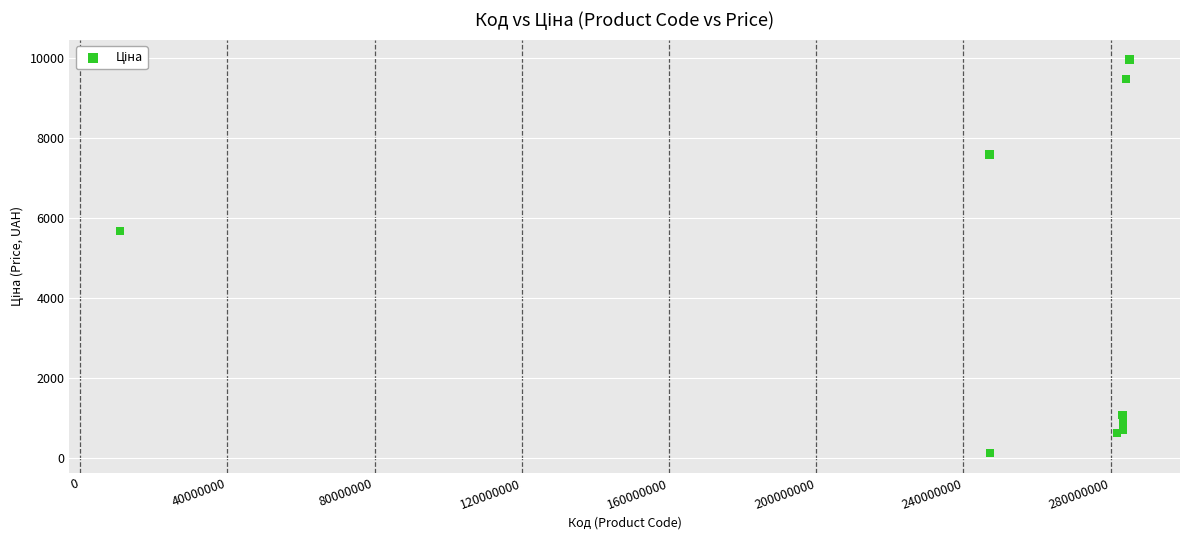

What Y value in the scatter plot is closest to 5044?

5673.8